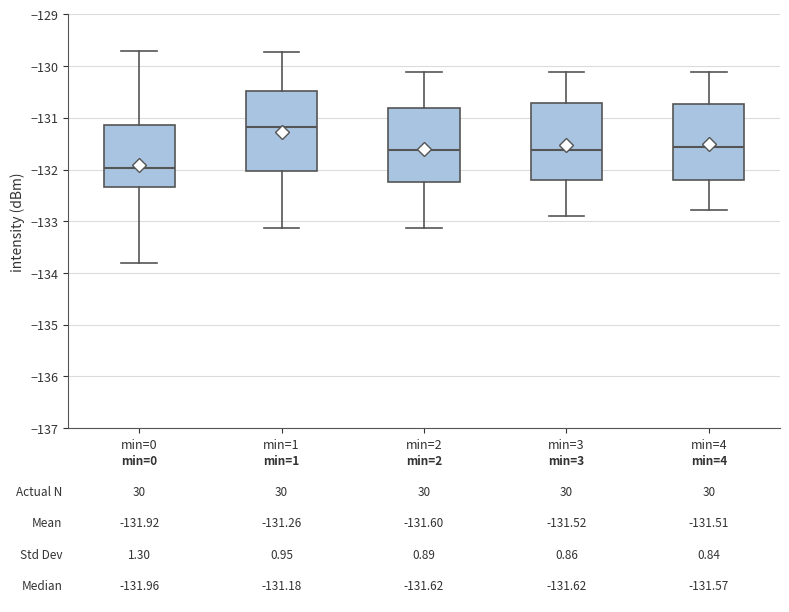

Which box's median line is the lowest?

min=0